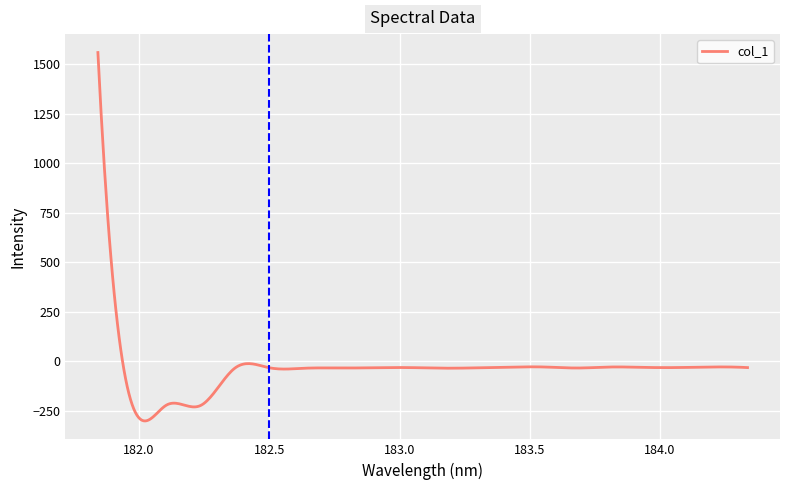

What is the minimum value shown in the chart?

-301.5